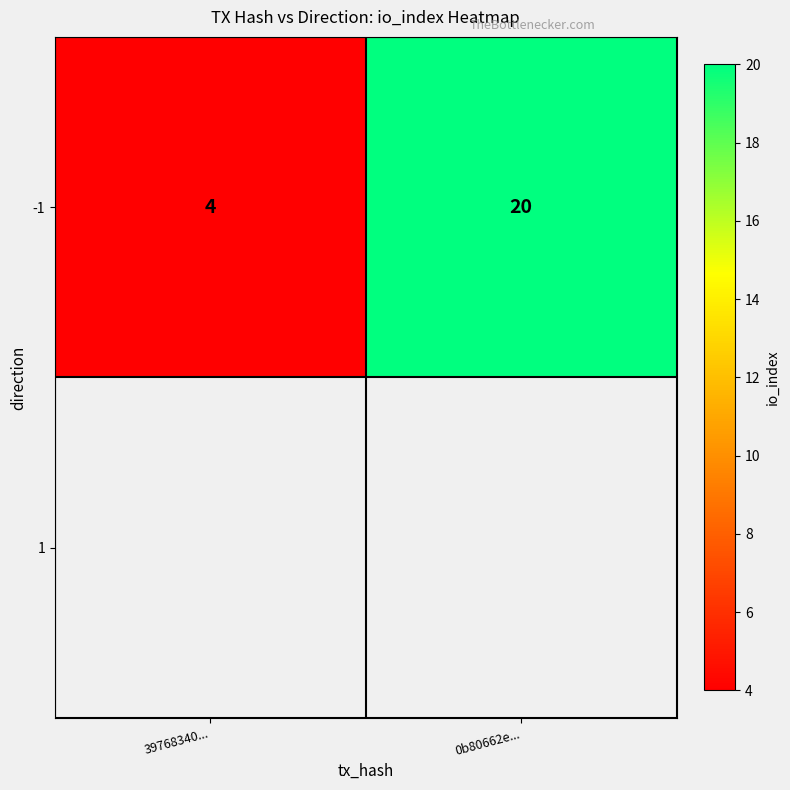

What is the maximum value shown in the chart?

20